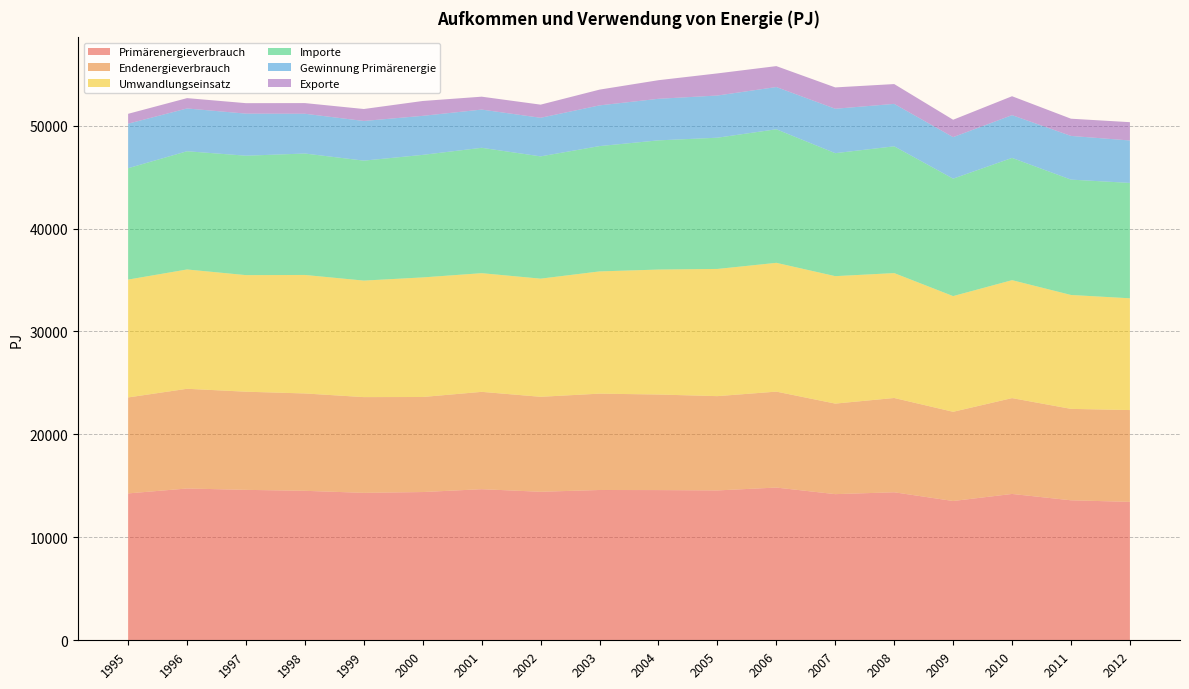

Reading left to right, what are all the values shown in this chart?

Primärenergieverbrauch: 1995=14269.0	1996=14745.9	1997=14613.9	1998=14520.6	1999=14323.3	2000=14400.8	2001=14678.6	2002=14427.4	2003=14600.1	2004=14591.3	2005=14558.4	2006=14836.8	2007=14196.9	2008=14379.7	2009=13530.9	2010=14216.8	2011=13599.3	2012=13447.1
Endenergieverbrauch: 1995=9322.2	1996=9686.5	1997=9534.9	1998=9457.6	1999=9300.1	2000=9234.6	2001=9455.4	2002=9226.4	2003=9360.2	2004=9283.6	2005=9159.7	2006=9319.9	2007=8796.1	2008=9158.8	2009=8665.1	2010=9309.7	2011=8881.4	2012=8918.5
Umwandlungseinsatz: 1995=11449.5	1996=11591.2	1997=11325.7	1998=11512.7	1999=11319.5	2000=11616.6	2001=11530.0	2002=11478.5	2003=11874.9	2004=12140.3	2005=12357.4	2006=12511.6	2007=12381.7	2008=12133.9	2009=11241.1	2010=11458.1	2011=11066.2	2012=10858.1
Importe: 1995=10819.0	1996=11484.4	1997=11599.9	1998=11795.6	1999=11652.8	2000=11904.1	2001=12178.6	2002=11877.0	2003=12174.0	2004=12549.7	2005=12748.4	2006=12974.7	2007=11946.5	2008=12315.2	2009=11407.5	2010=11876.0	2011=11204.8	2012=11208.1
Gewinnung Primärenergie: 1995=4327.9	1996=4156.9	1997=4089.0	1998=3864.9	1999=3853.7	2000=3792.6	2001=3714.2	2002=3750.2	2003=3955.4	2004=4039.7	2005=4098.7	2006=4103.1	2007=4315.3	2008=4123.0	2009=4035.9	2010=4155.4	2011=4245.6	2012=4123.5
Exporte: 1995=957.3	1996=1003.7	1997=1015.8	1998=1035.2	1999=1162.5	2000=1442.2	2001=1252.6	2002=1275.7	2003=1530.3	2004=1806.0	2005=2147.7	2006=2032.6	2007=2073.2	2008=1924.6	2009=1687.8	2010=1836.7	2011=1672.2	2012=1777.7